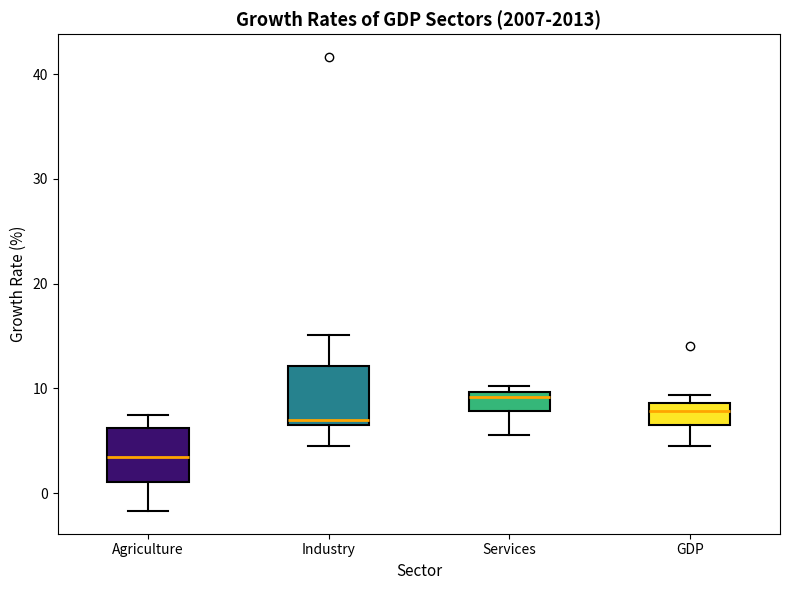

Where does the median line of the box for Services sit on the y-axis? The values are not printed on the chart, so give them approximately, as read against the axis.

9